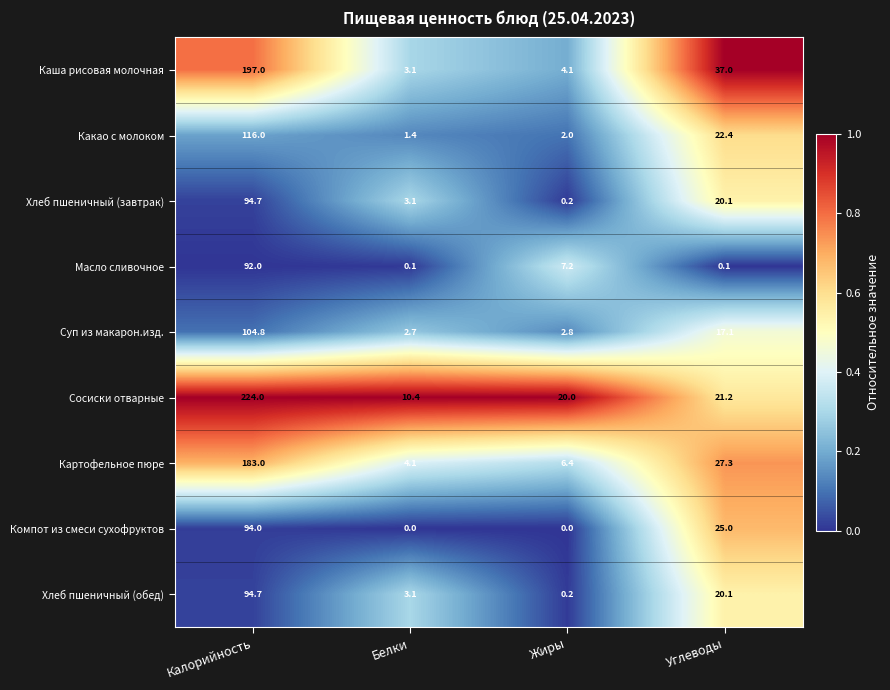

Rank the categories by Хлеб пшеничный (завтрак) value from lowest to highest.

Жиры, Белки, Углеводы, Калорийность